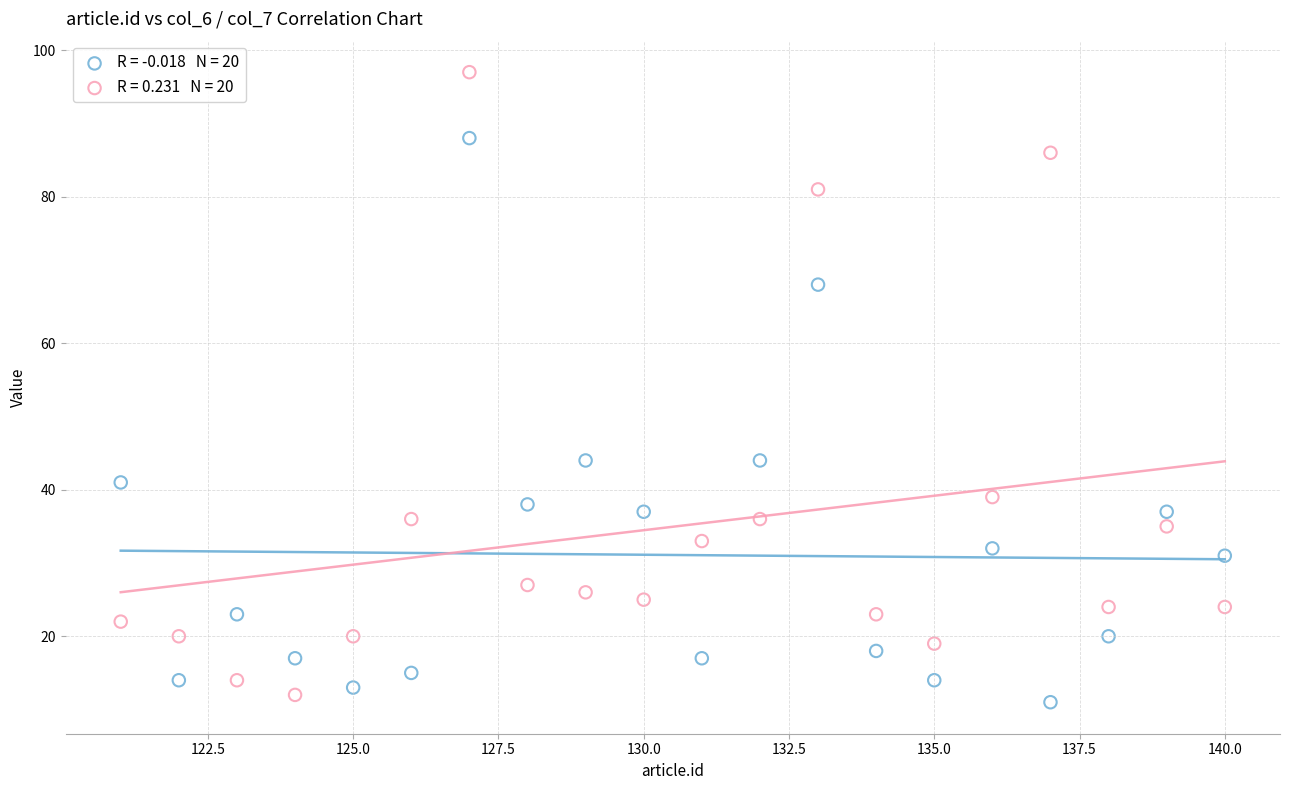

Across all data points, what is the range of X values (max minus min)?

19